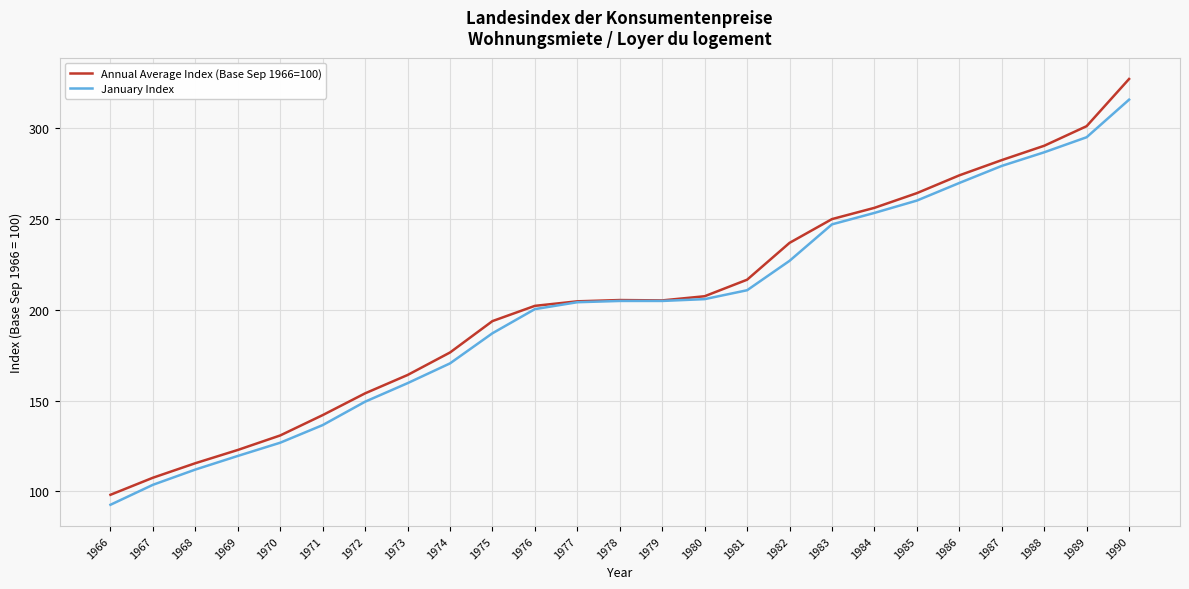

Is the value of January Index at 1988 greater than the value of Annual Average Index (Base Sep 1966=100) at 1979?

Yes